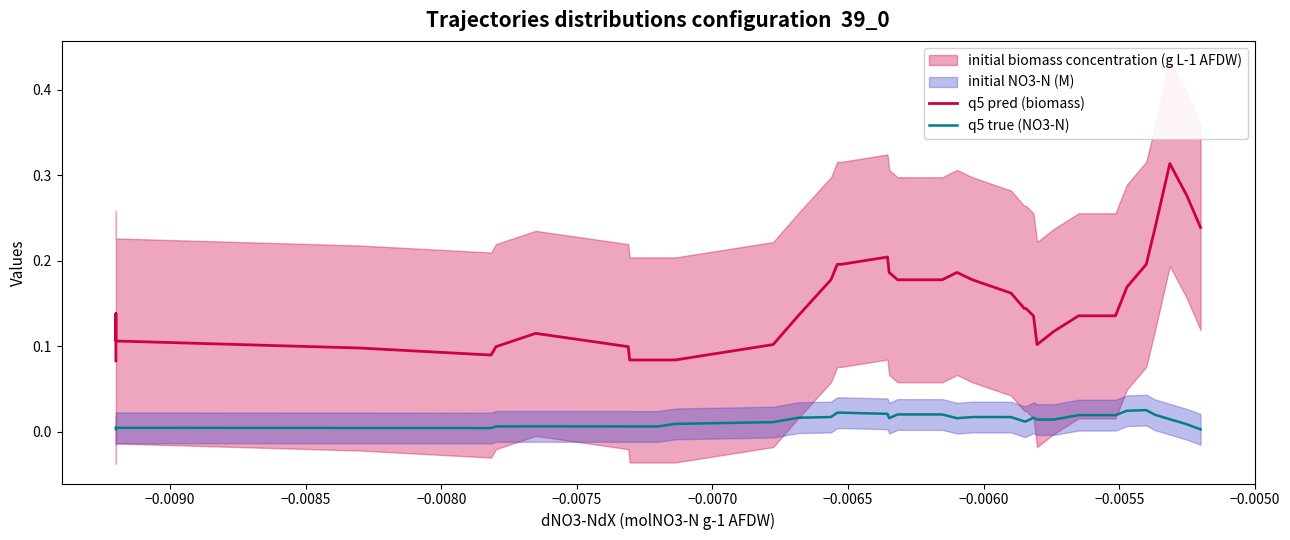

The q5 true (NO3-N) series shows 0.0 at −0.0080. True or false?

True